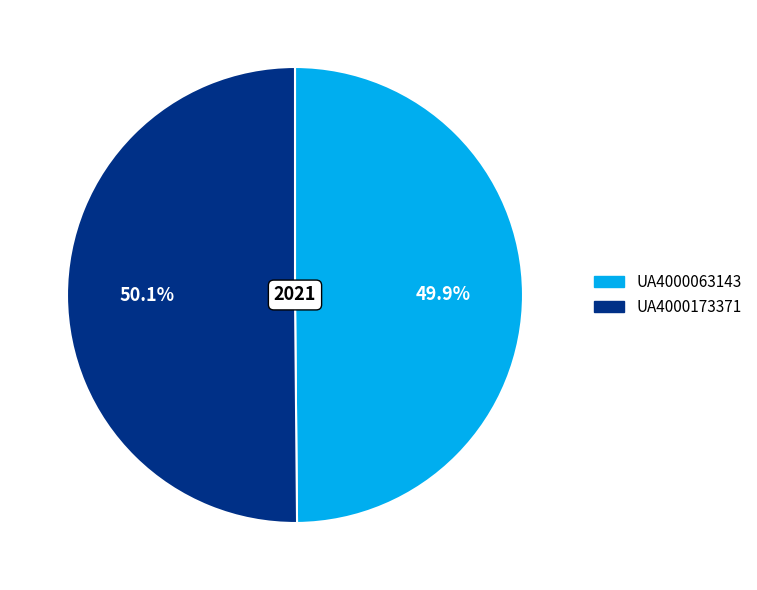

Approximately how many times larger is the value at UA4000173371 compared to UA4000063143?

1.0